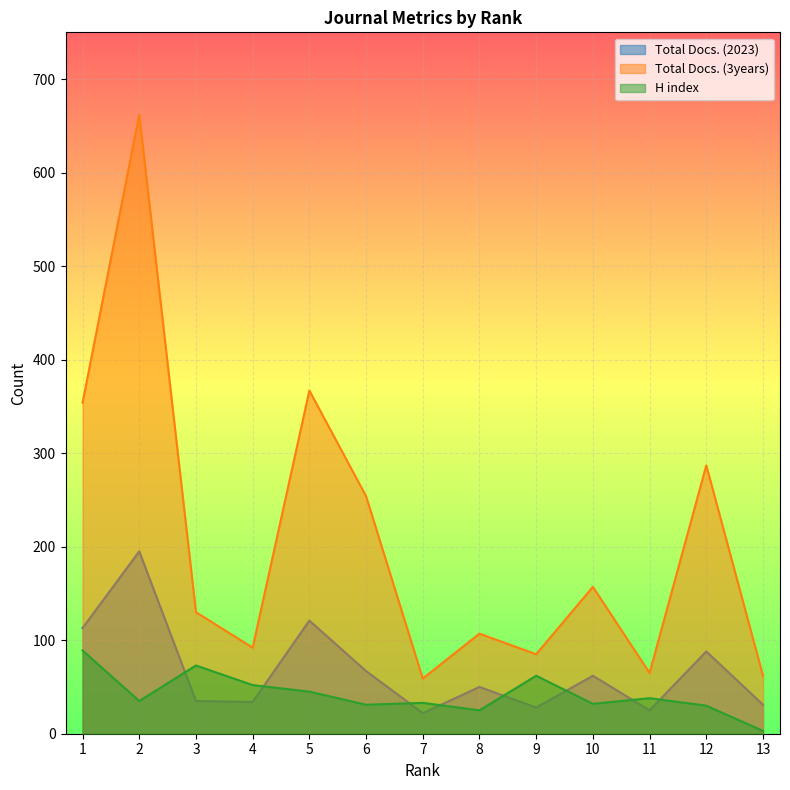

What is the value of the H index point at the 3rd from the left?

73